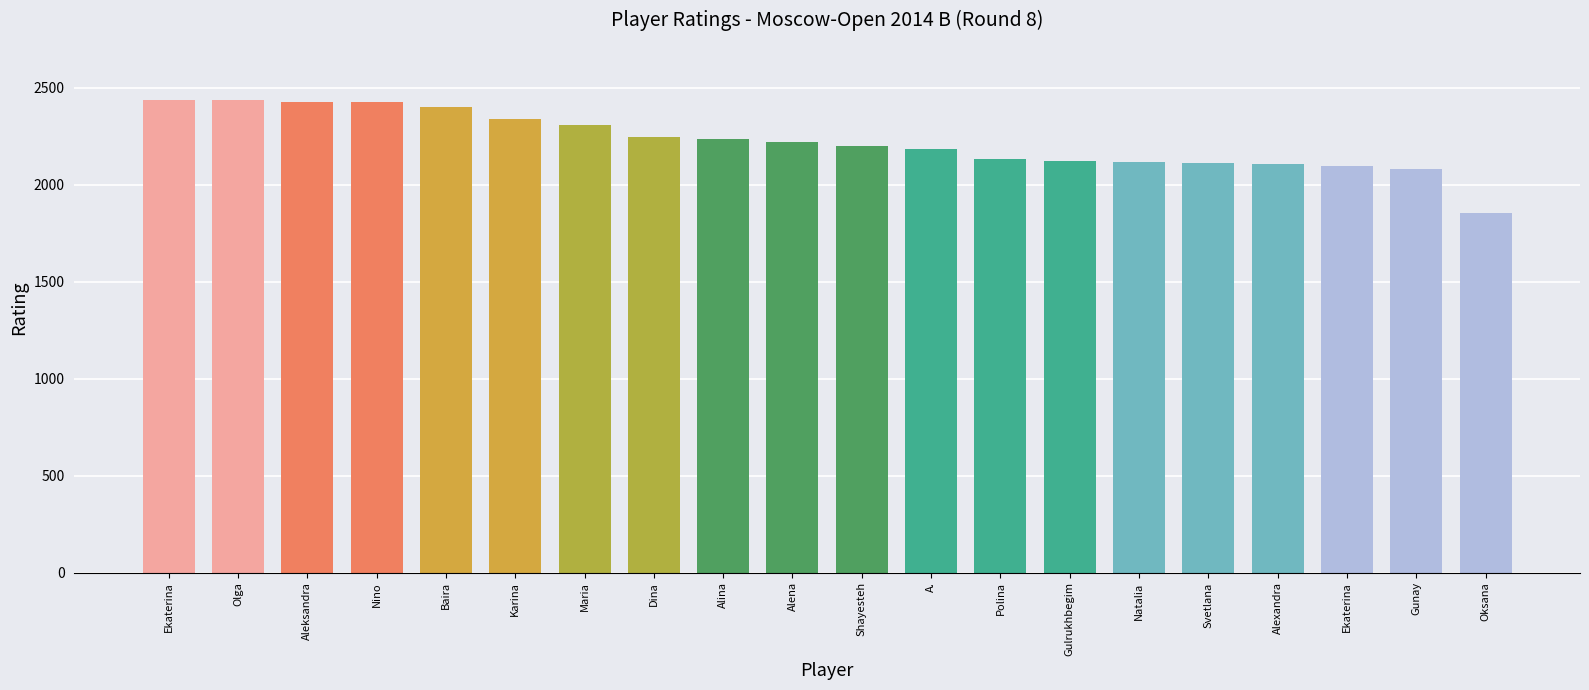

True or false: the data shows 2428 at Aleksandra.

True